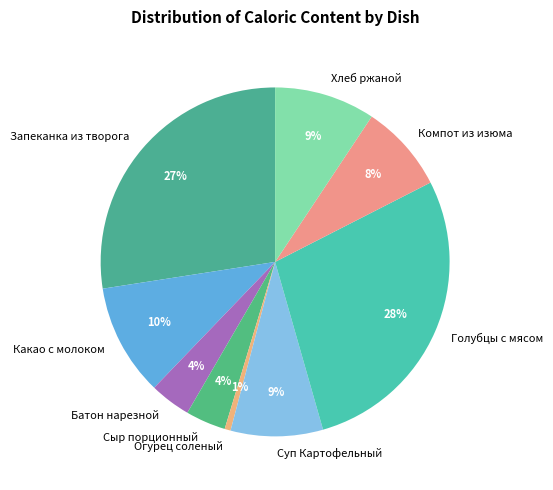

Is it true that Огурец соленый is 11% of the pie?

False